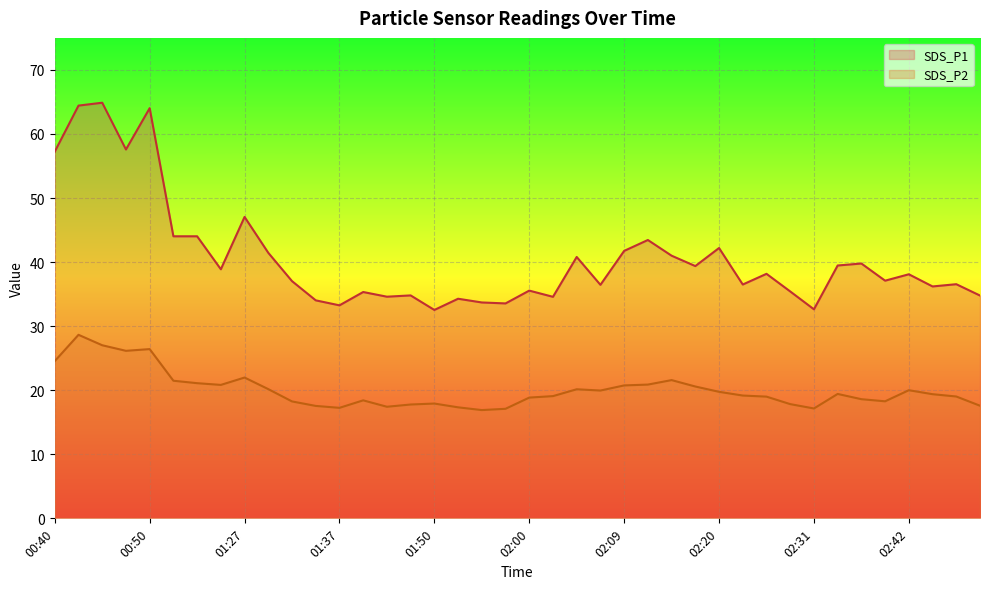

Which series has the widest spread of values?

SDS_P1